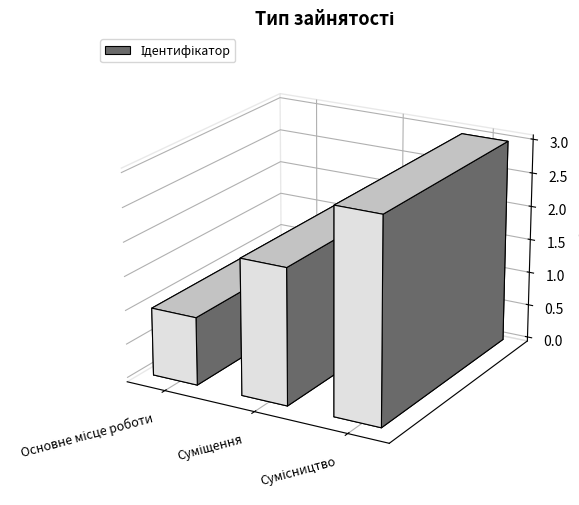

True or false: the data shows 0 at Основне місце роботи.

False